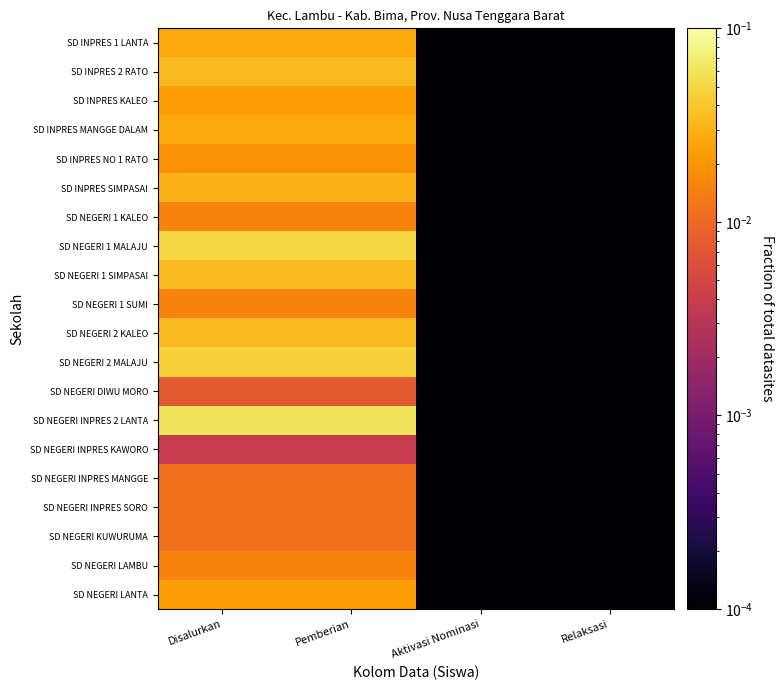

What is the spread (max minus min) of values at Disalurkan?

0.1